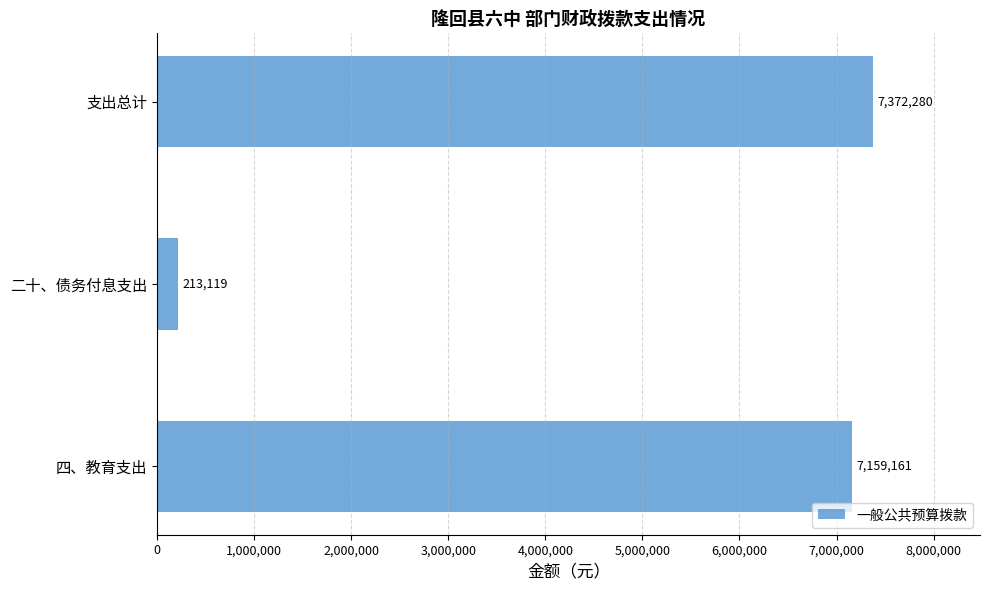

Which label corresponds to the smallest value in the chart?

二十、债务付息支出